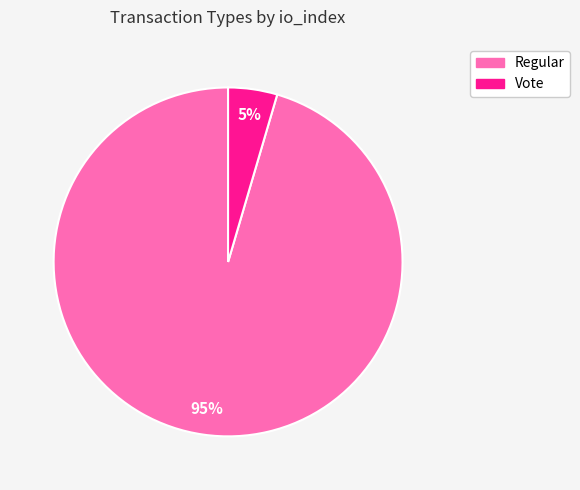

To the nearest percent, what is the combined percentage of Regular and Vote?

100%